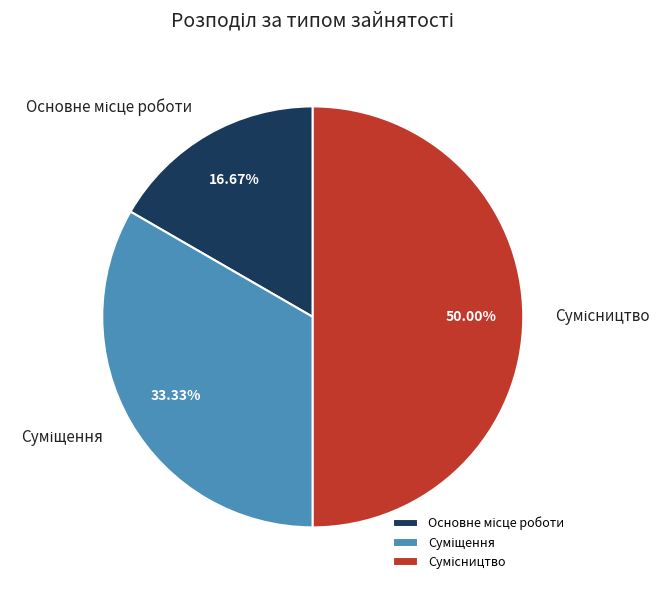

The Основне місце роботи slice represents 23% of the pie. True or false?

False